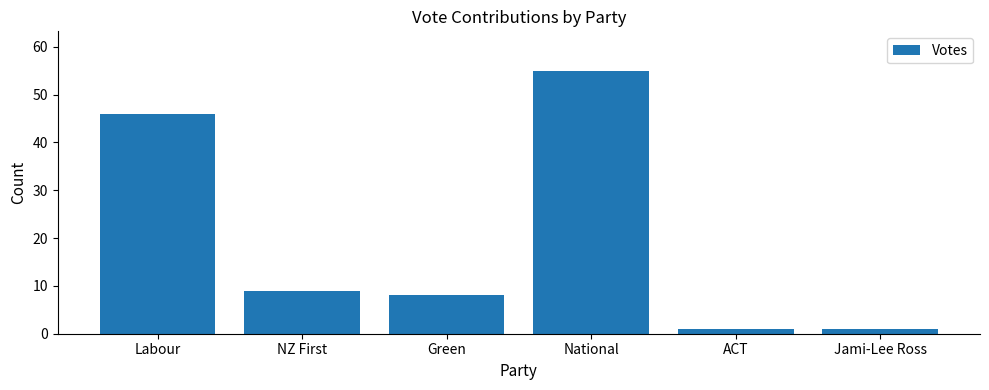

What is the label of the 5th bar from the left?

ACT